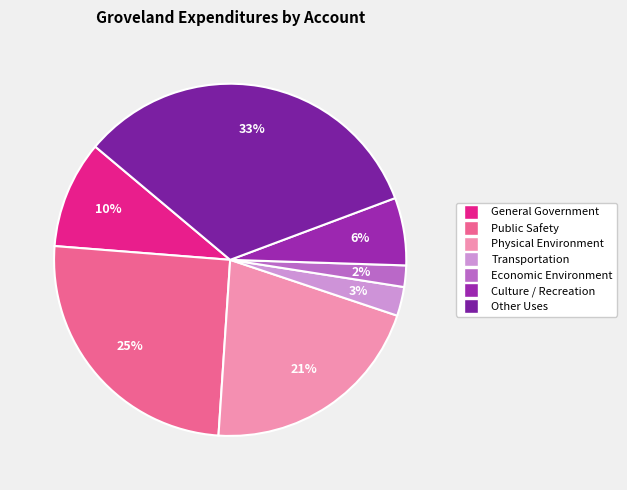

What percentage do Other Uses and Transportation together represent?

35.8%